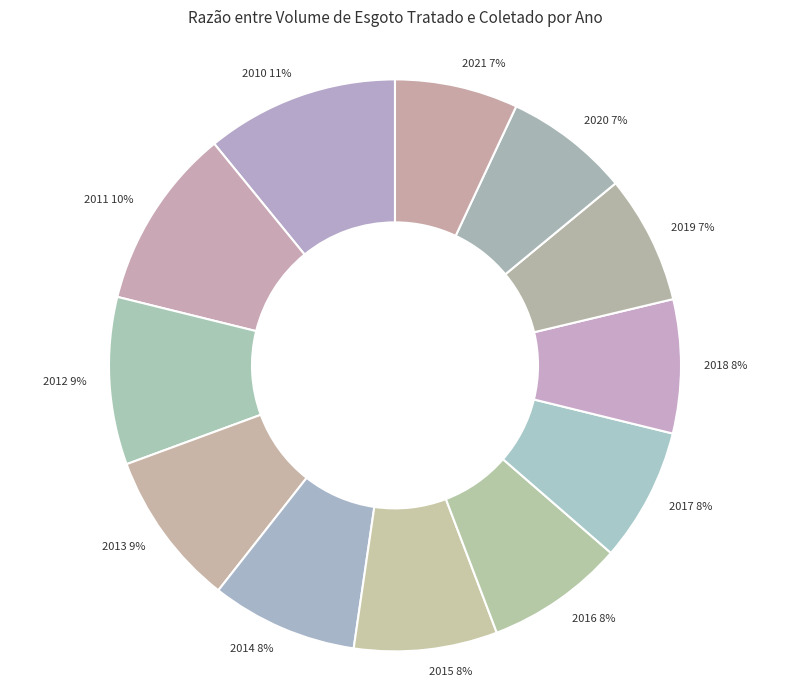

How many slices are in this pie chart?

12